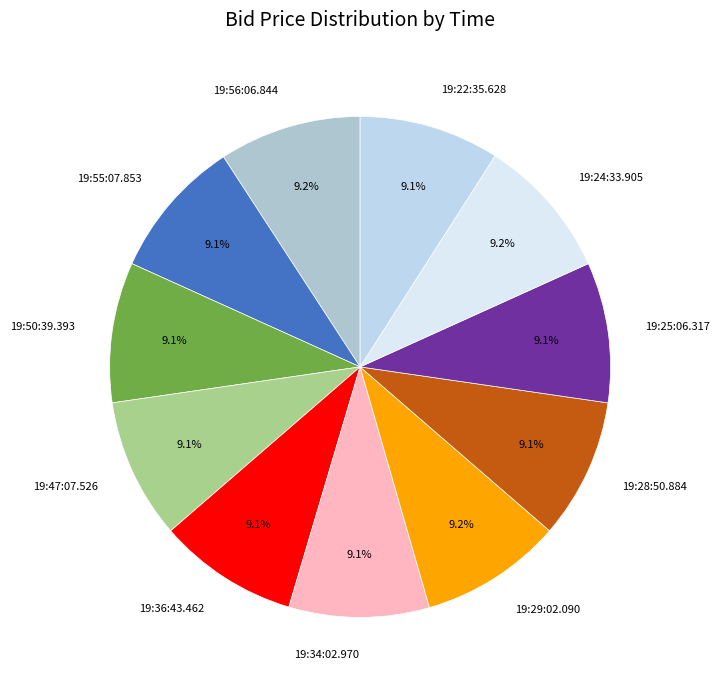

Is it true that 19:56:06.844 is 9% of the pie?

True